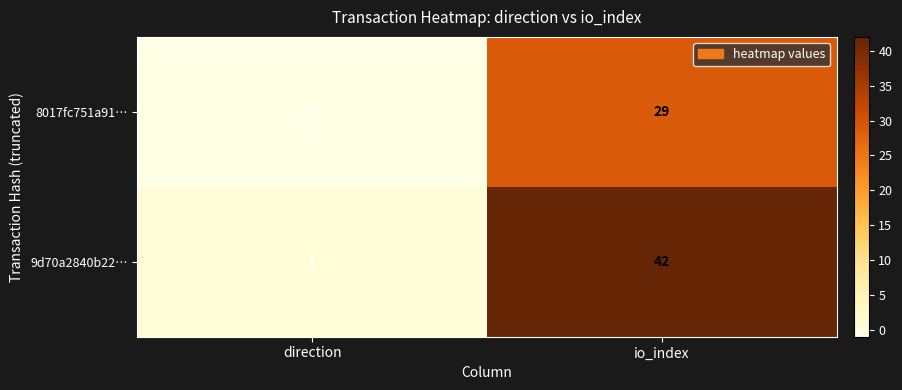

At which label is 9d70a2840b22… closest to 21?

direction